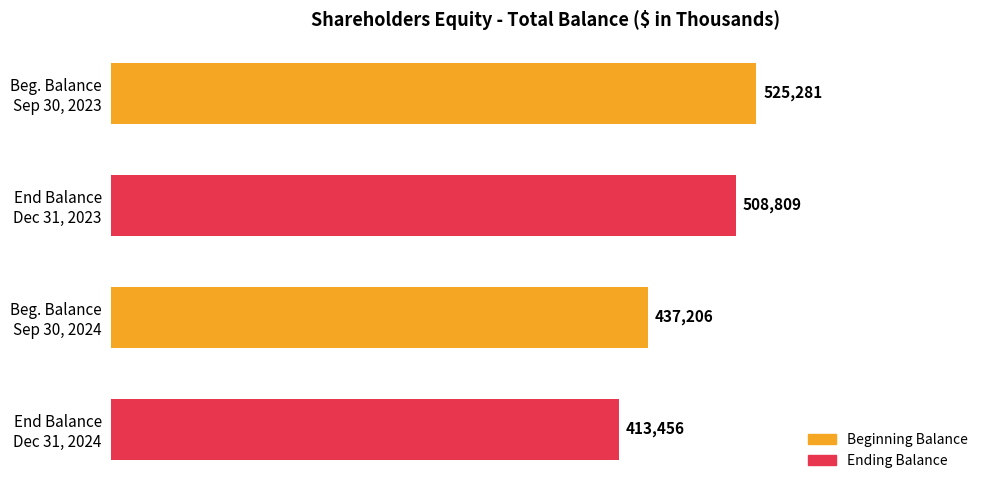

Count the values in the range 437206 to 525281.

3